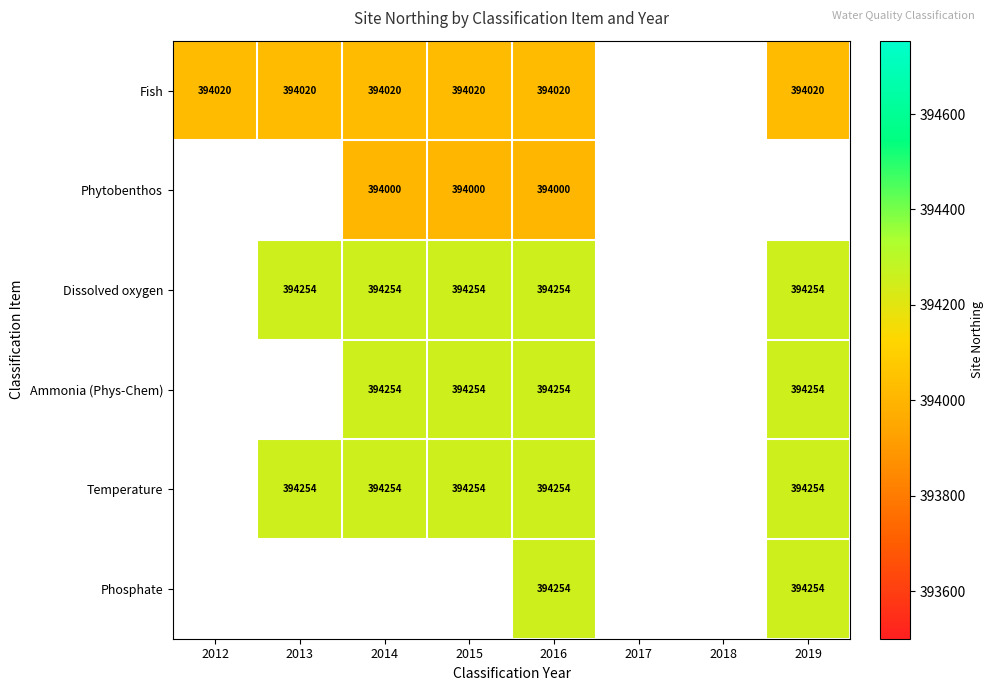

The Ammonia (Phys-Chem) series shows 697865 at 2015. True or false?

False